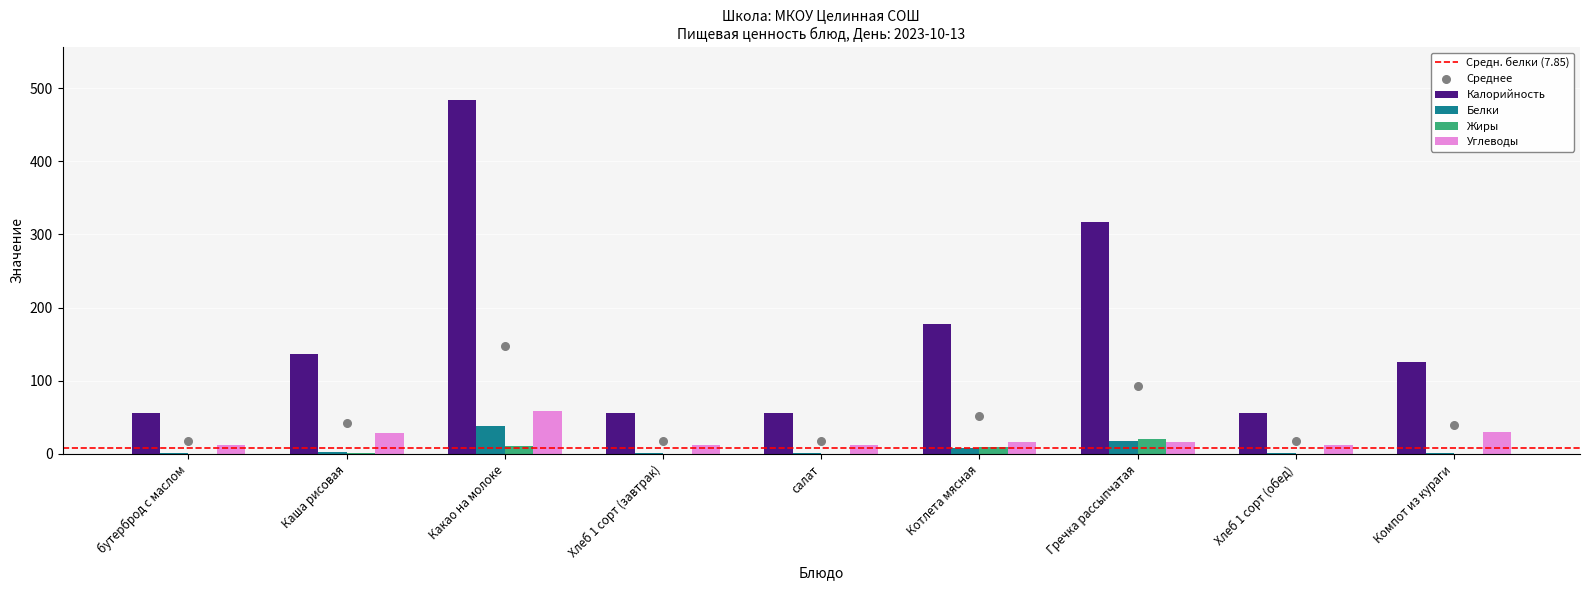

Which series has the largest total across all categories?

Калорийность